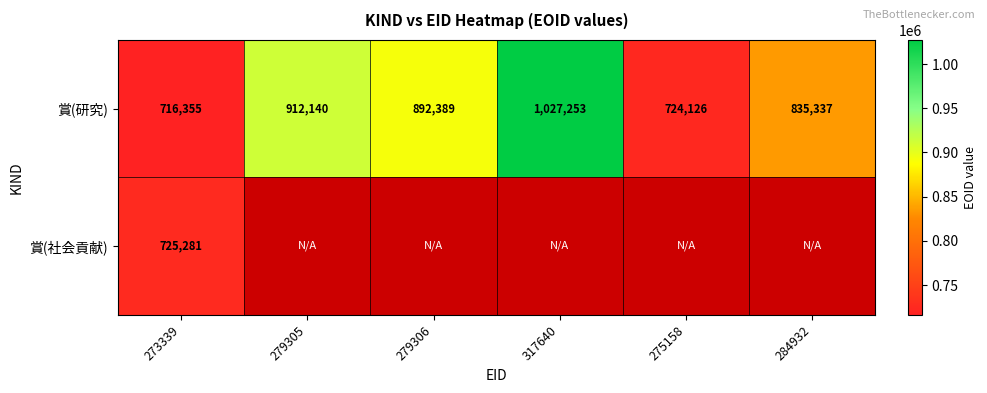

How many series are shown in this chart?

2